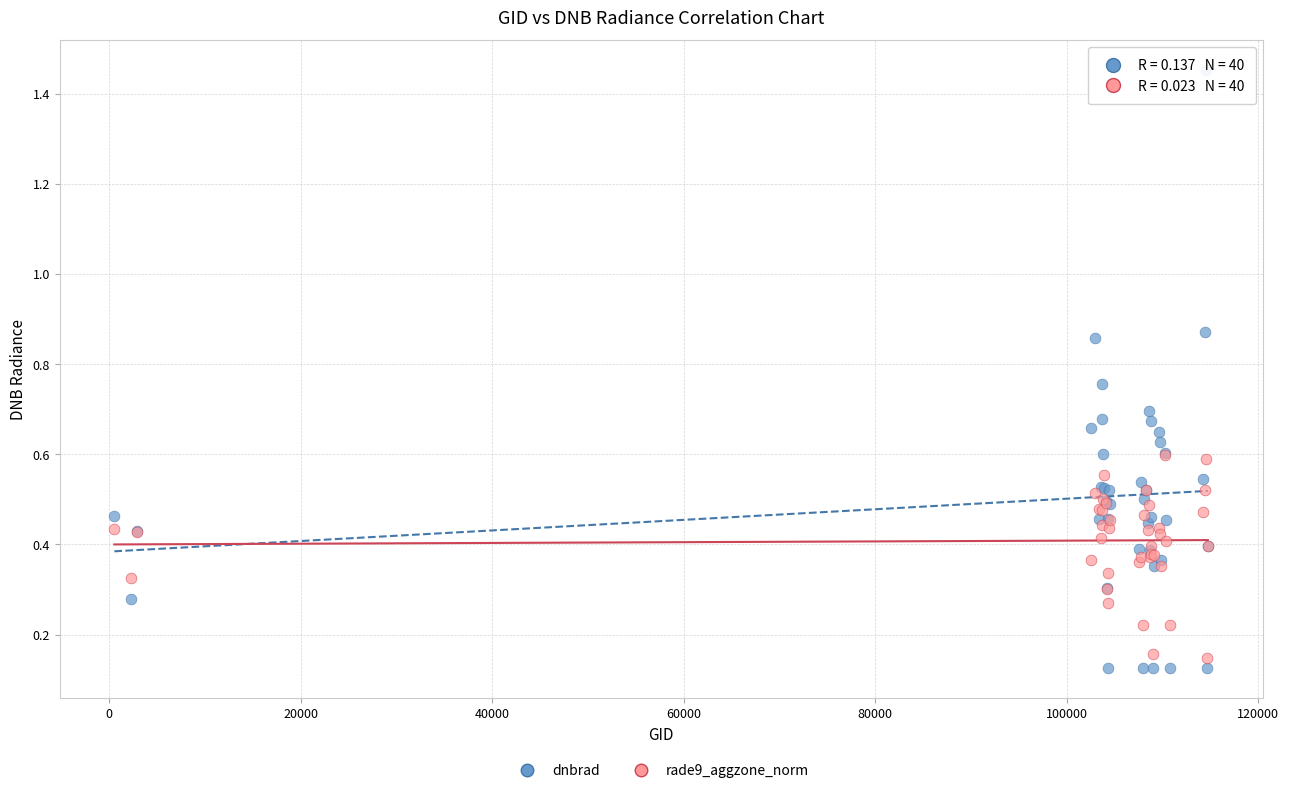

What are all the series names shown in the legend?

dnbrad, rade9_aggzone_norm